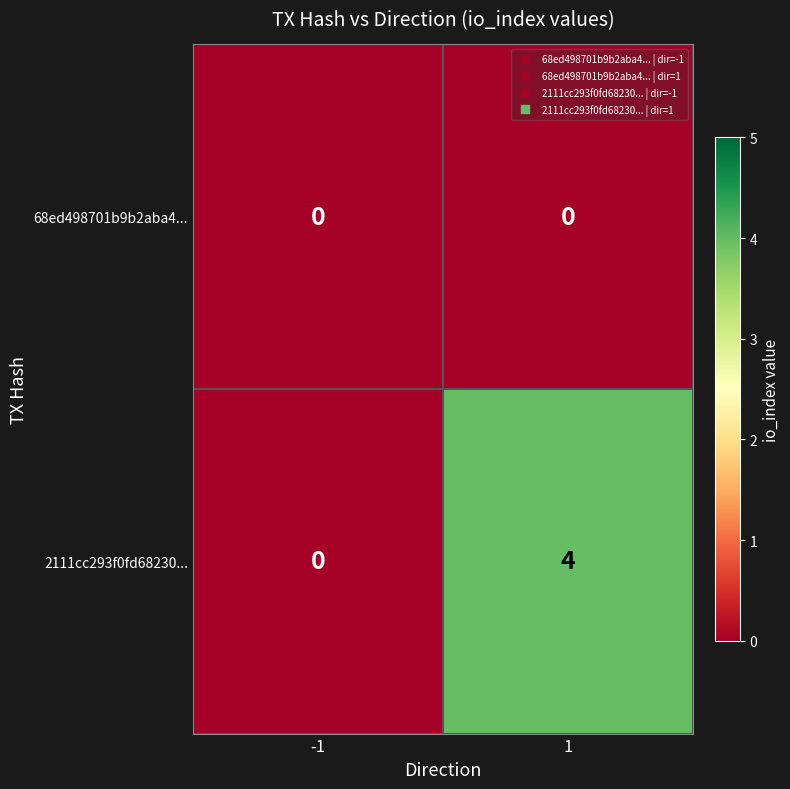

What is the highest value of the 2111cc293f0fd68230... series?

4